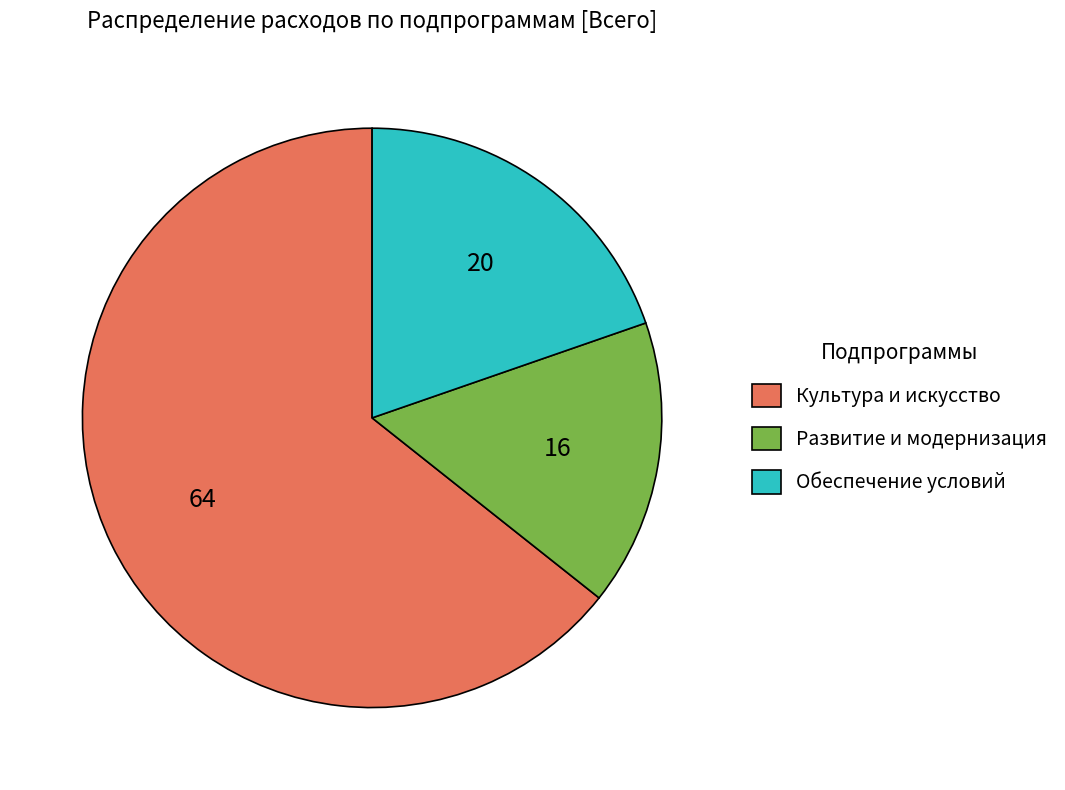

Approximately how many times larger is the value at Развитие и модернизация compared to Обеспечение условий?

0.8